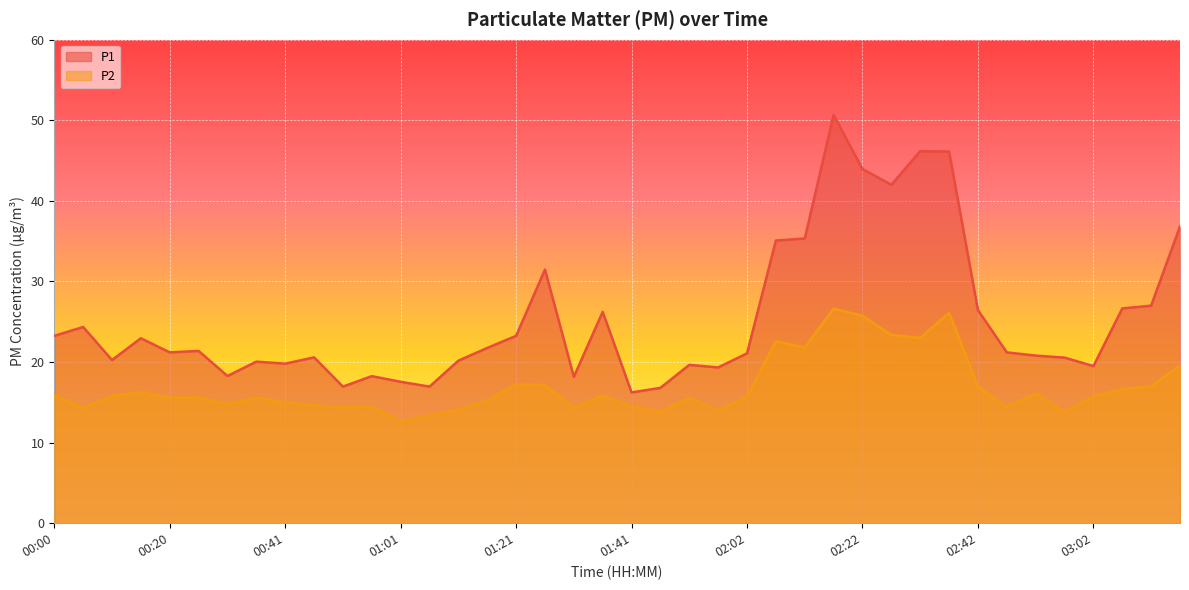

What is the highest value of the P2 series?

26.6